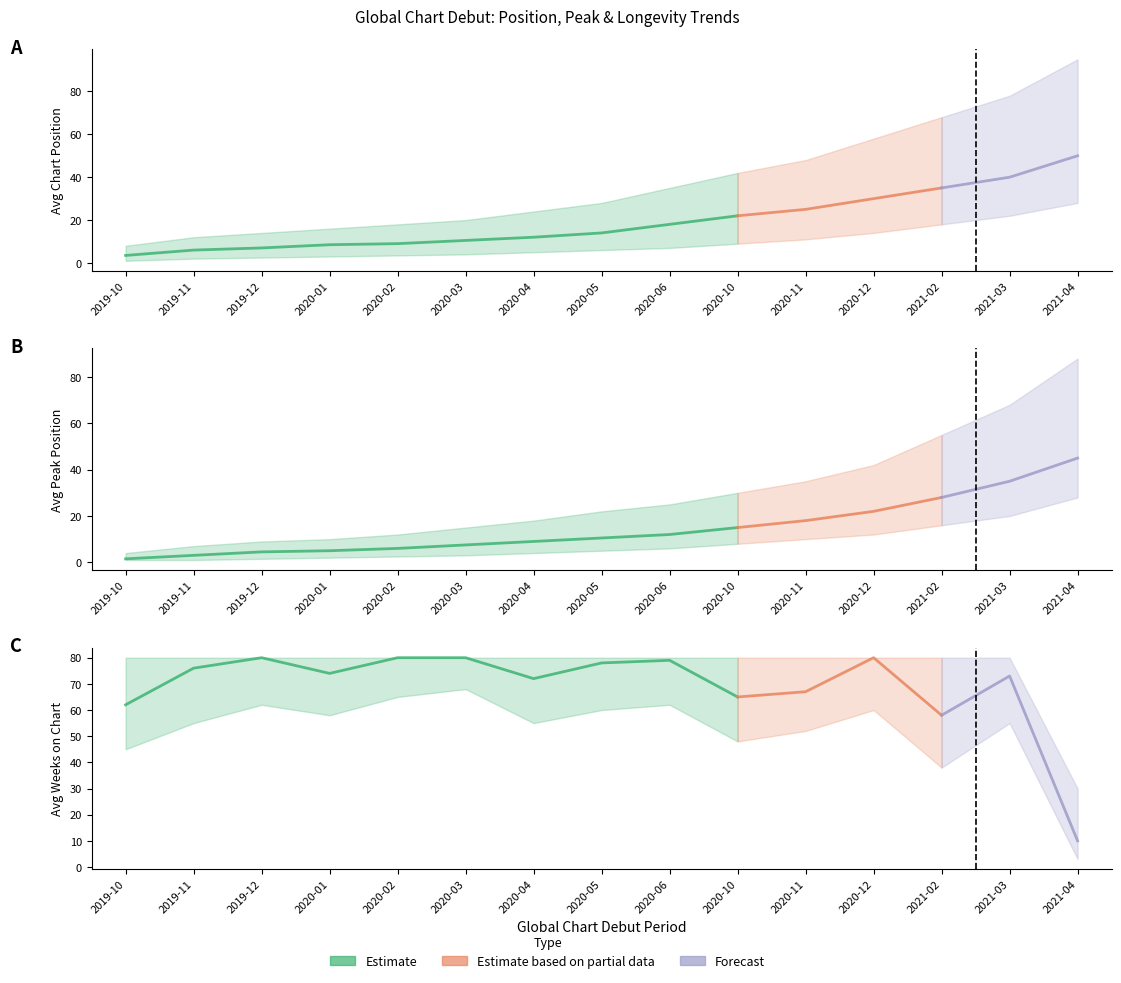

The value of Avg Pico at 2019-10 is 1.5. True or false?

True